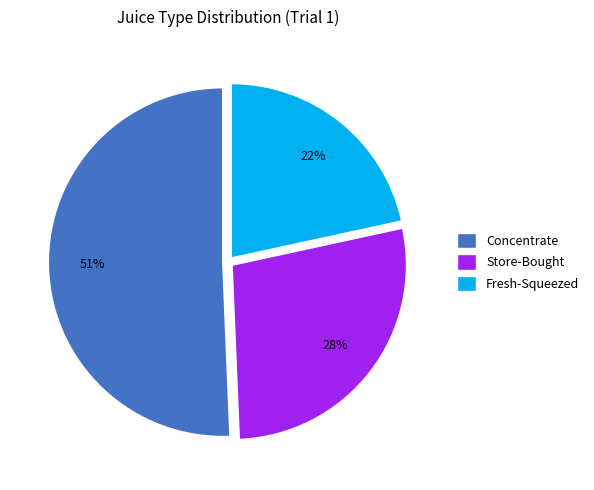

Which category has the smallest portion of the pie?

Fresh-Squeezed